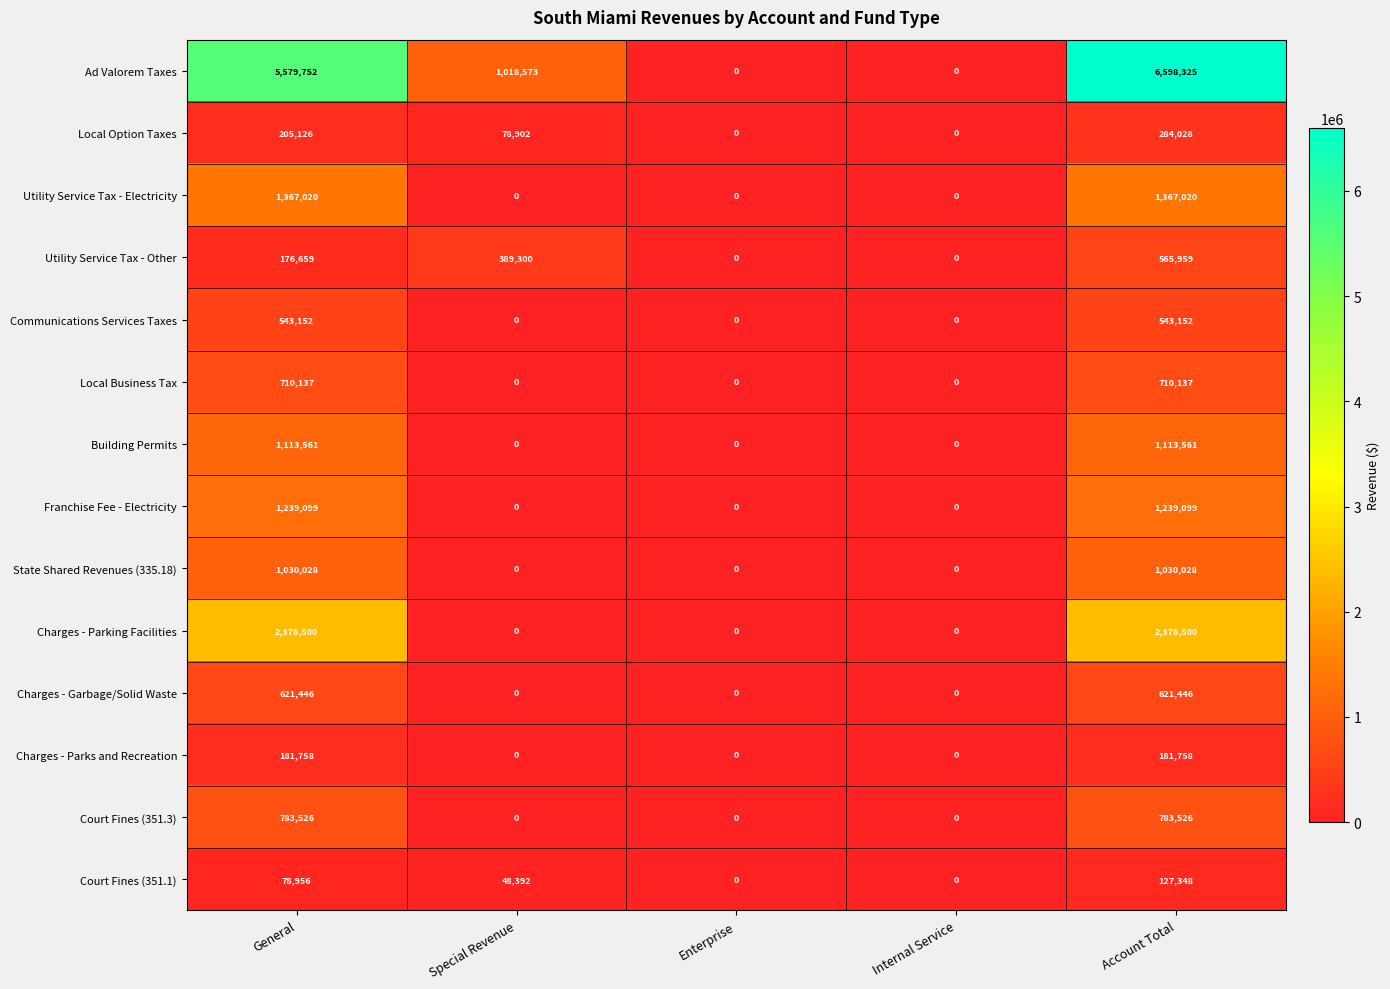

Rank the series by their maximum value, from lowest to highest.

Court Fines (351.1), Charges - Parks and Recreation, Local Option Taxes, Communications Services Taxes, Utility Service Tax - Other, Charges - Garbage/Solid Waste, Local Business Tax, Court Fines (351.3), State Shared Revenues (335.18), Building Permits, Franchise Fee - Electricity, Utility Service Tax - Electricity, Charges - Parking Facilities, Ad Valorem Taxes